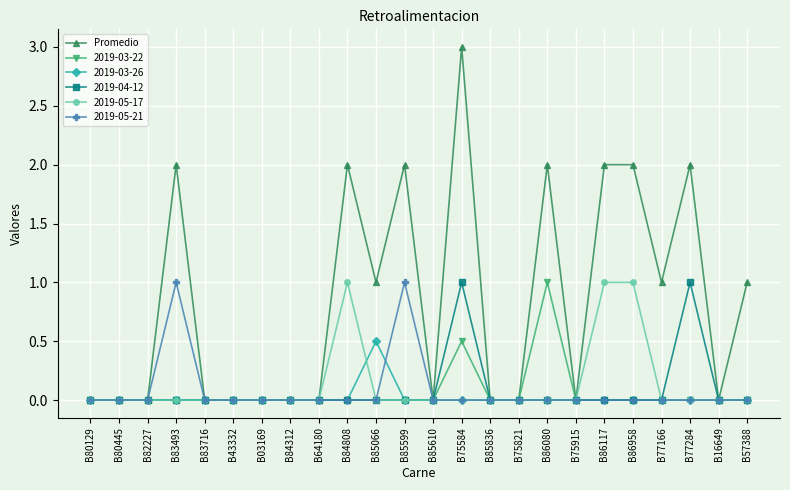

True or false: Promedio has more than 2 points higher than both neighbors.

True